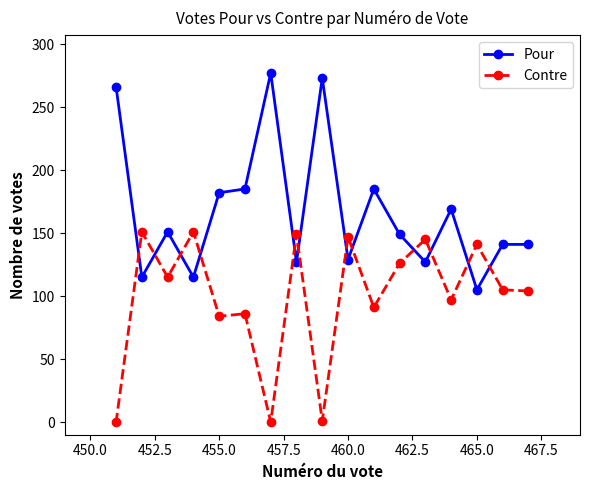

Which series has the widest spread of values?

Pour